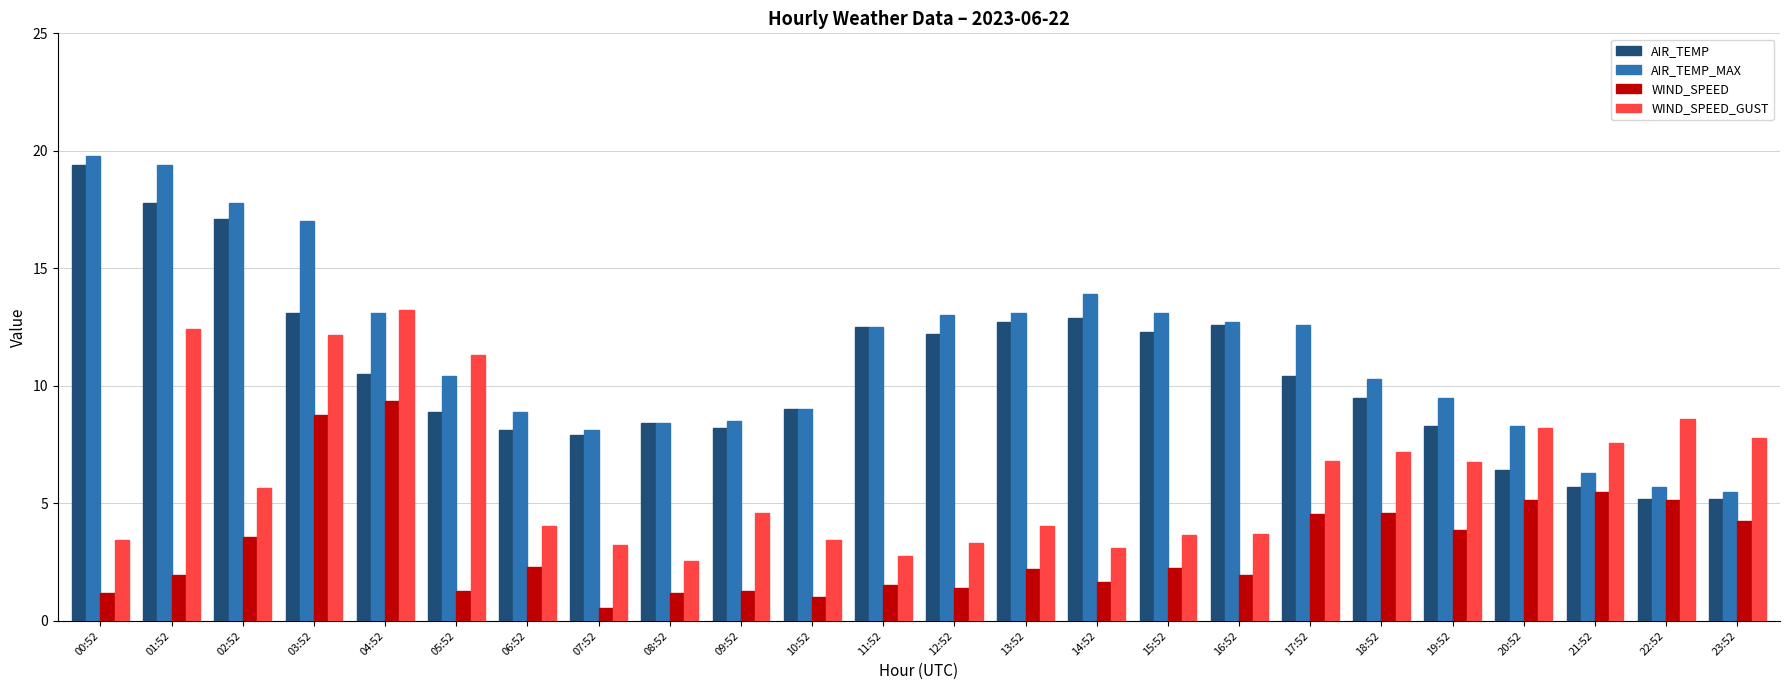

What is the smallest value displayed?

0.5